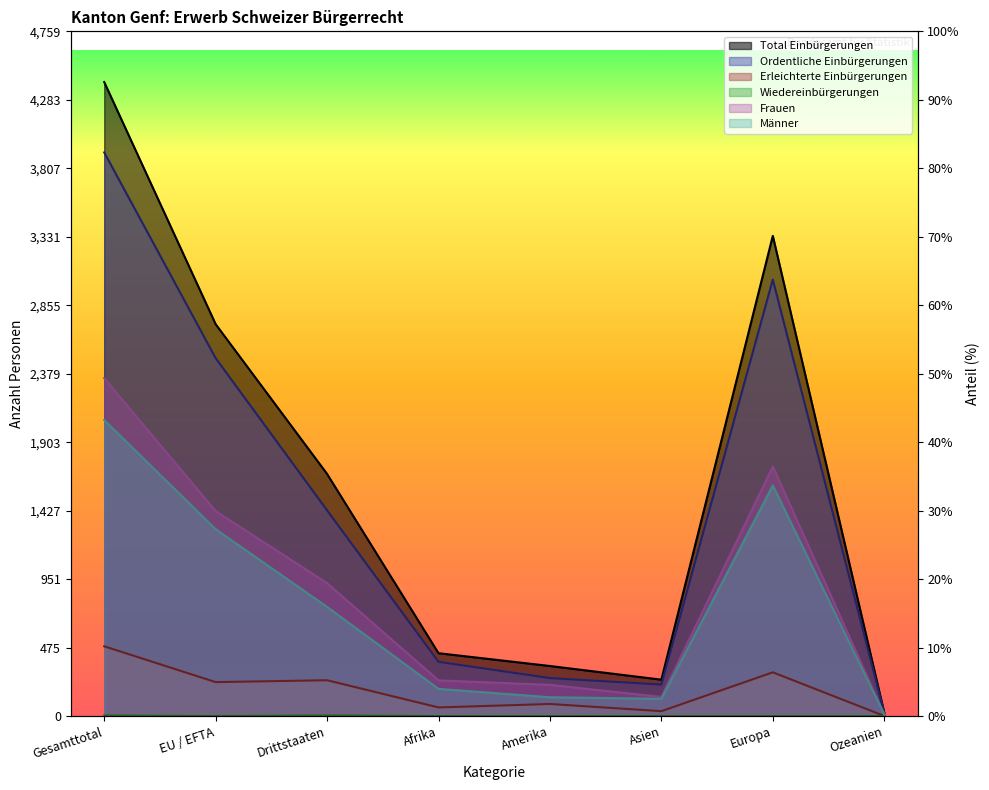

Which series has the largest total across all categories?

Total Einbürgerungen